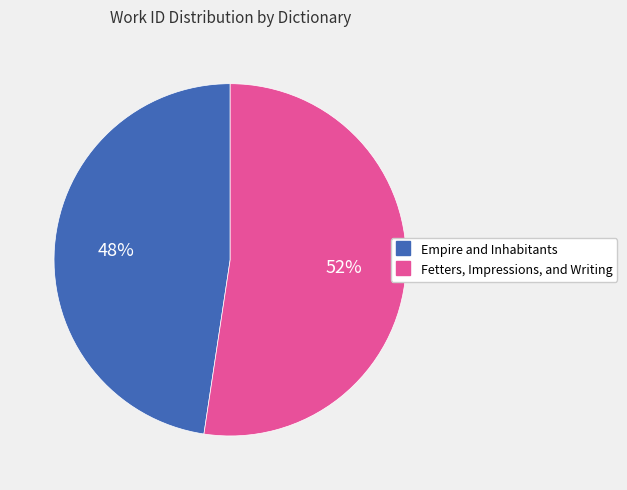

What is the smallest slice in the pie chart?

Empire and Inhabitants